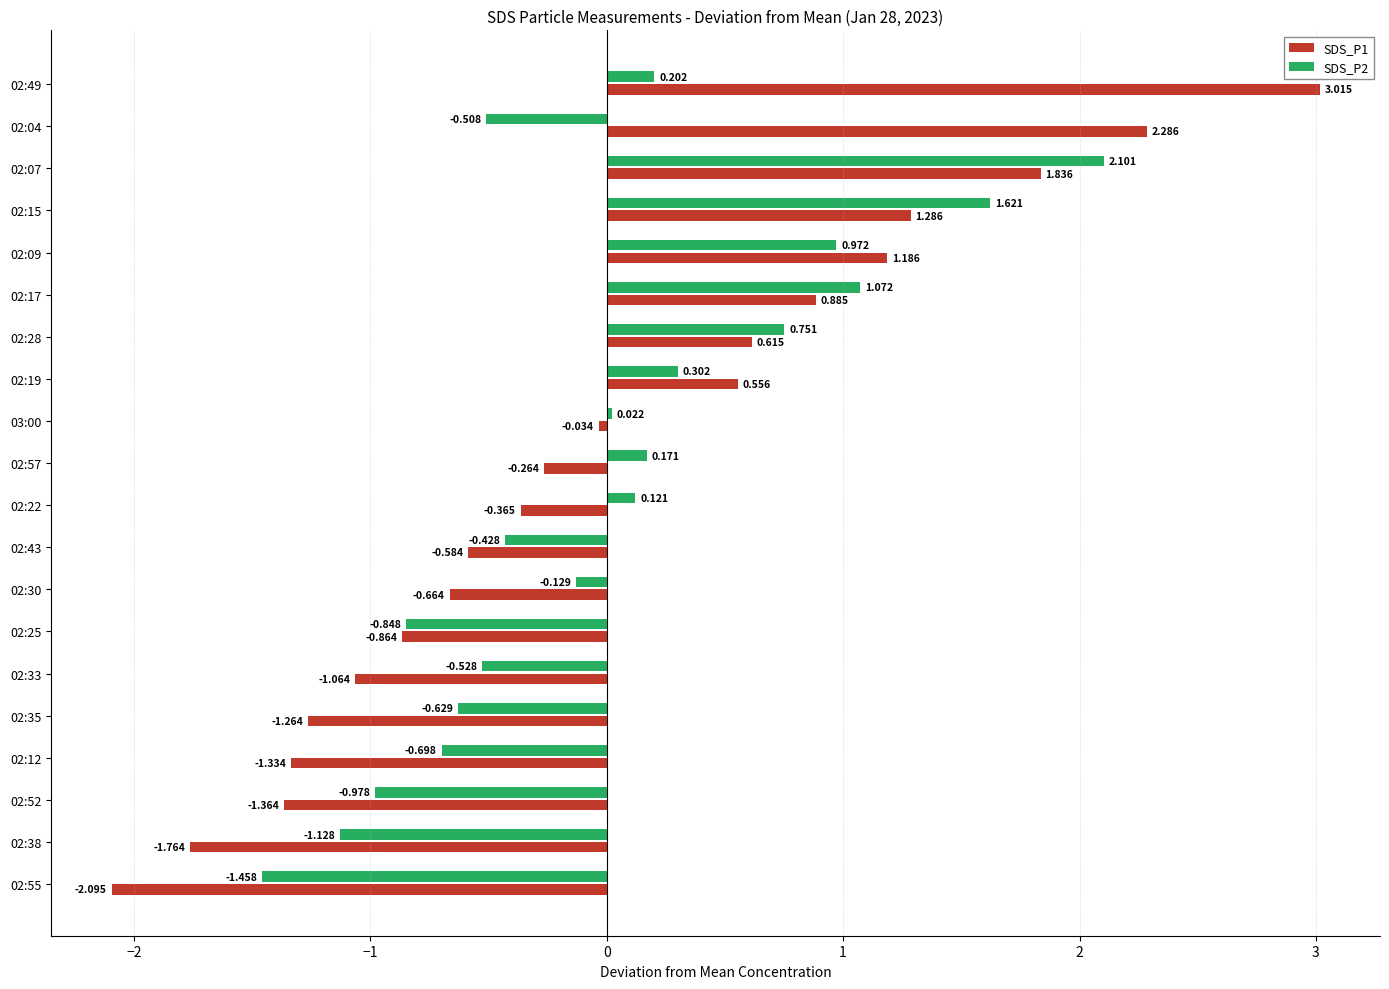

Is the value of SDS_P2 at 02:35 greater than the value of SDS_P1 at 02:15?

No